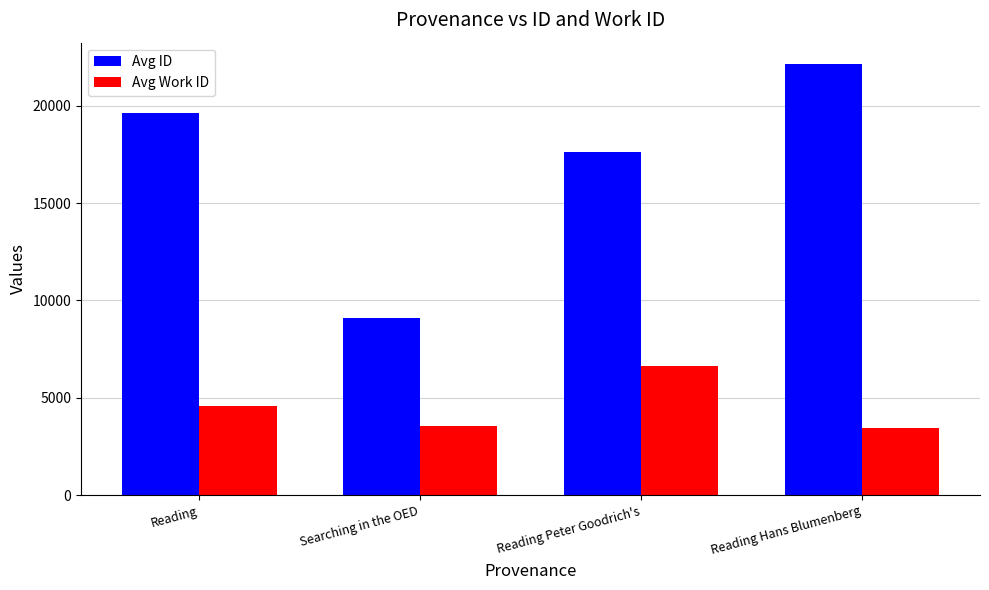

How many bars are there in each group?

2